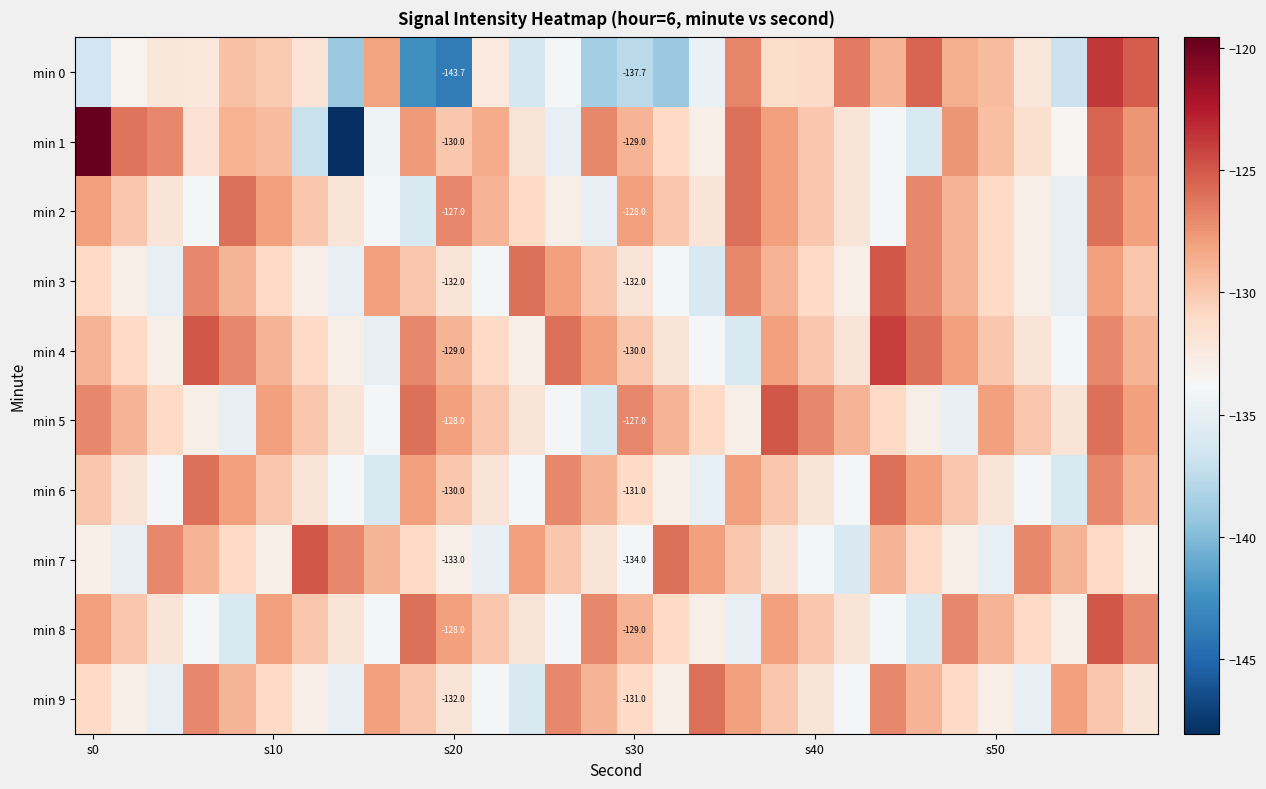

Rank the series by their maximum value, from lowest to highest.

min 2, min 6, min 9, min 3, min 5, min 7, min 8, min 4, min 0, min 1